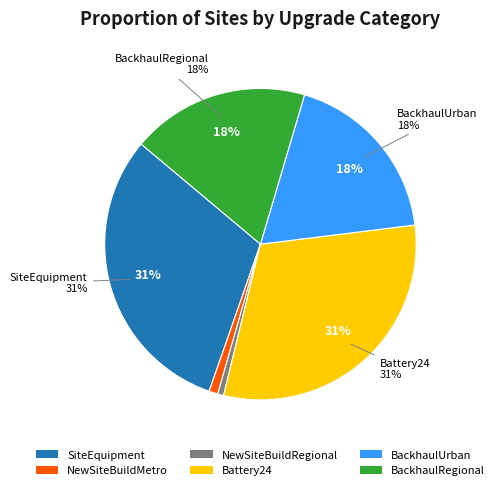

Is it true that BackhaulRegional is 5% of the pie?

False